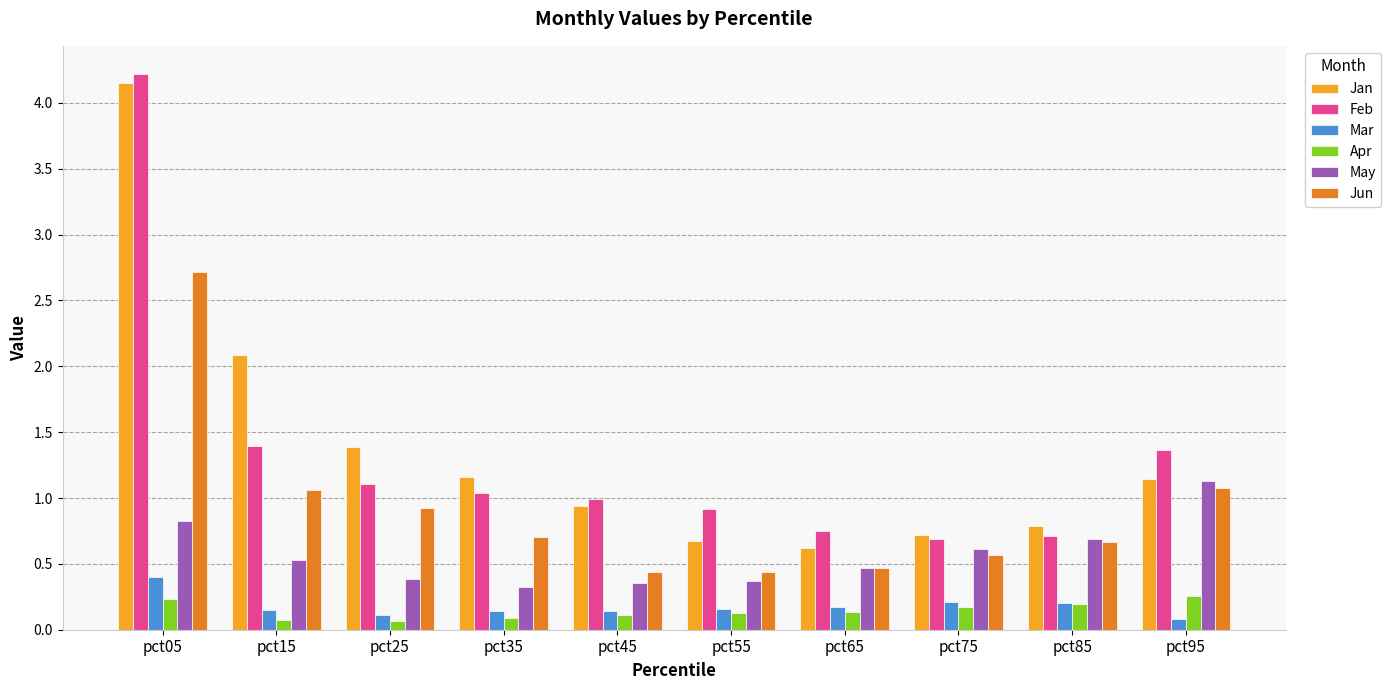

True or false: Feb has a value of 0.9 at pct75.

False